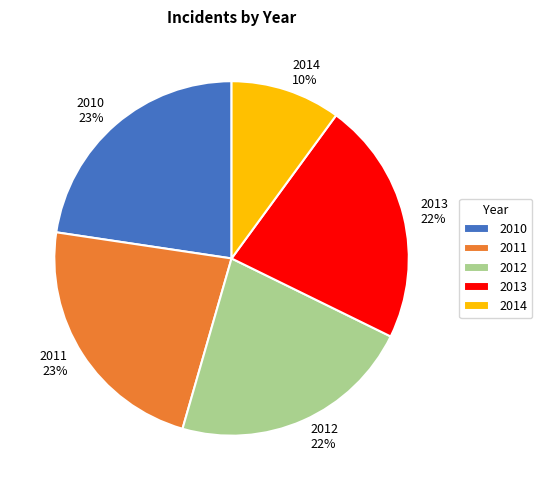

Which slice is the smallest?

2014